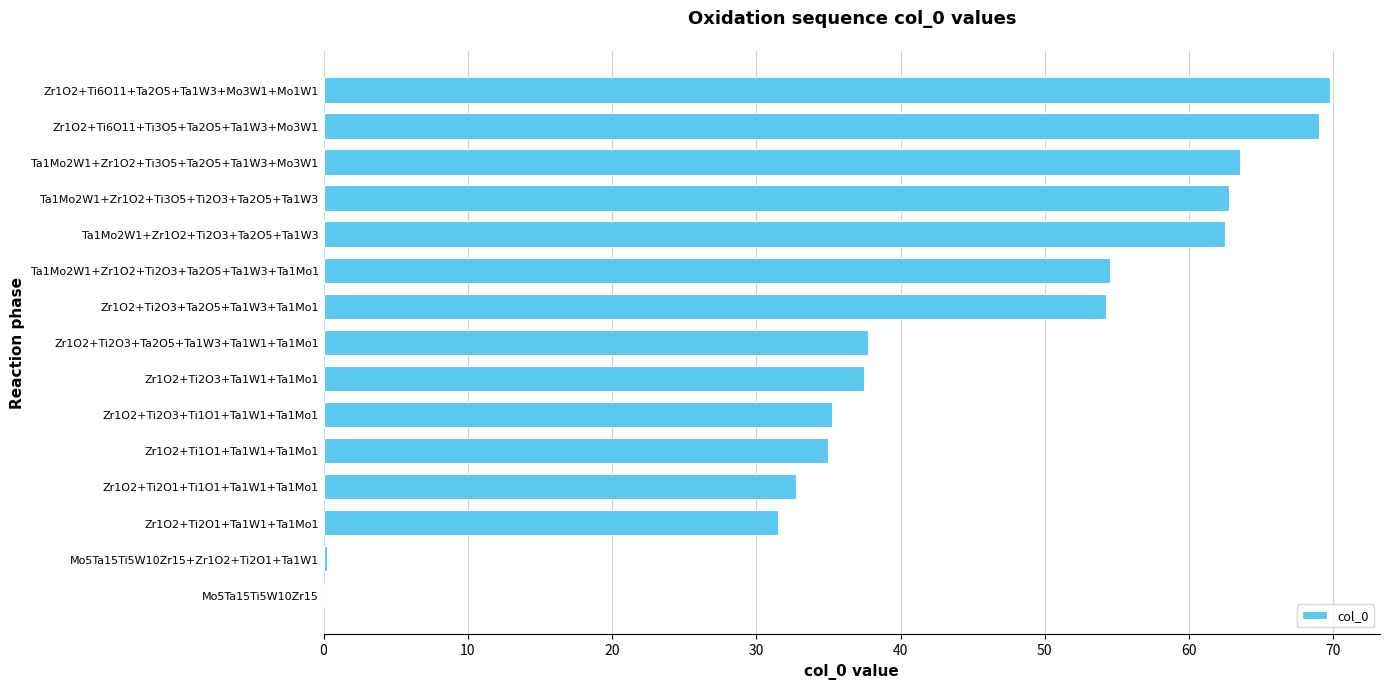

True or false: the data shows 62.5 at Ta1Mo2W1+Zr1O2+Ti2O3+Ta2O5+Ta1W3.

True